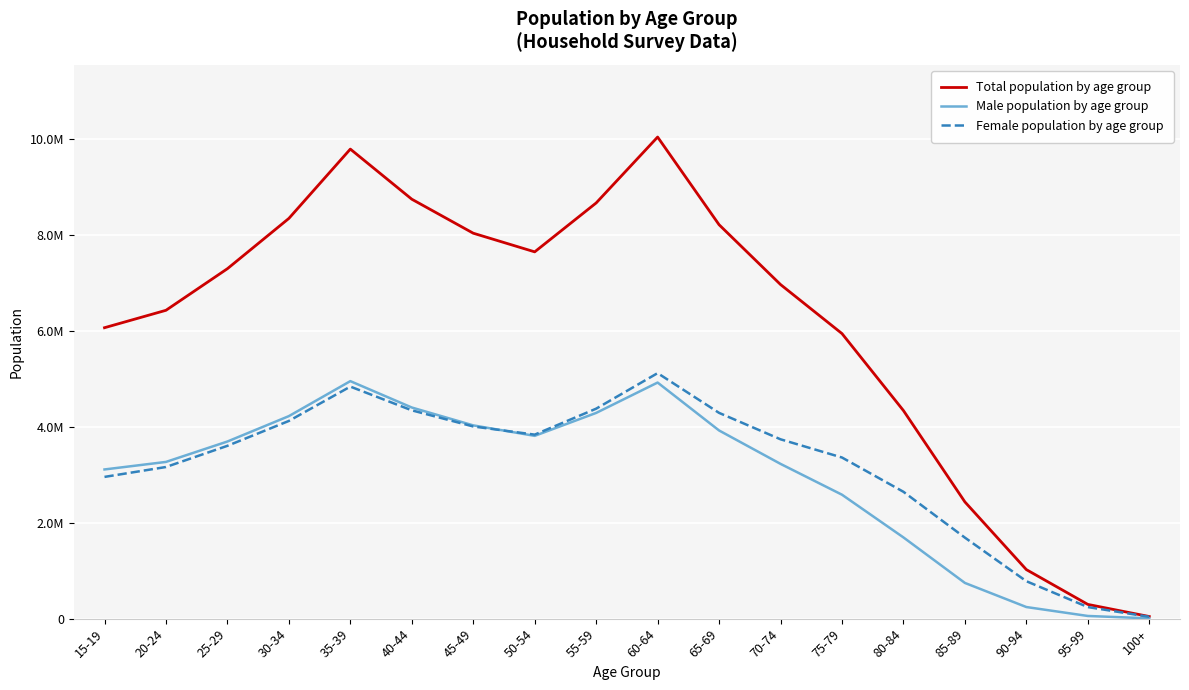

True or false: Total population by age group and Female population by age group cross at least once.

False